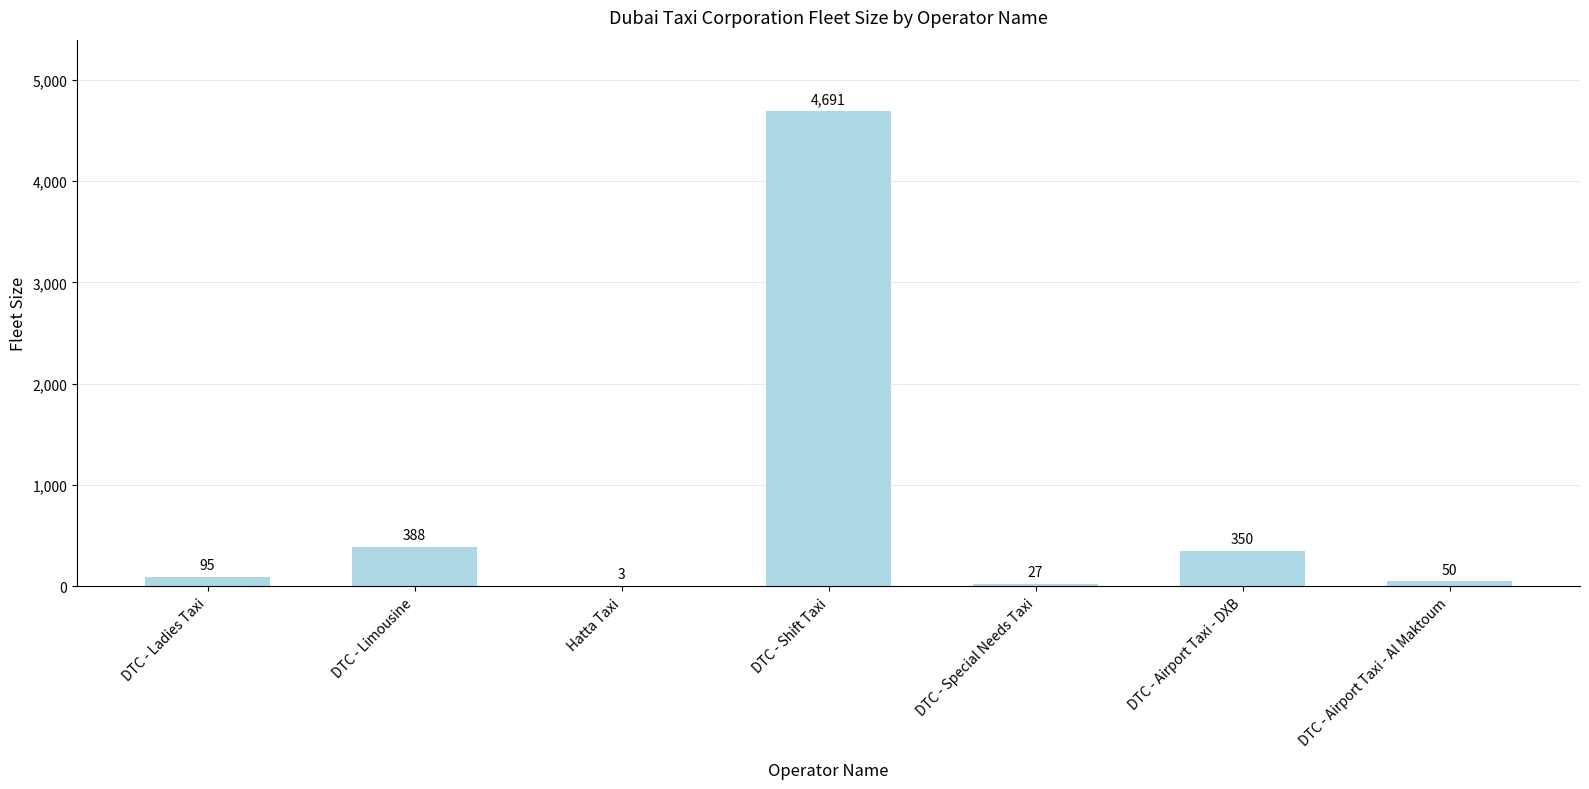

Which category has the highest value across all series?

DTC - Shift Taxi